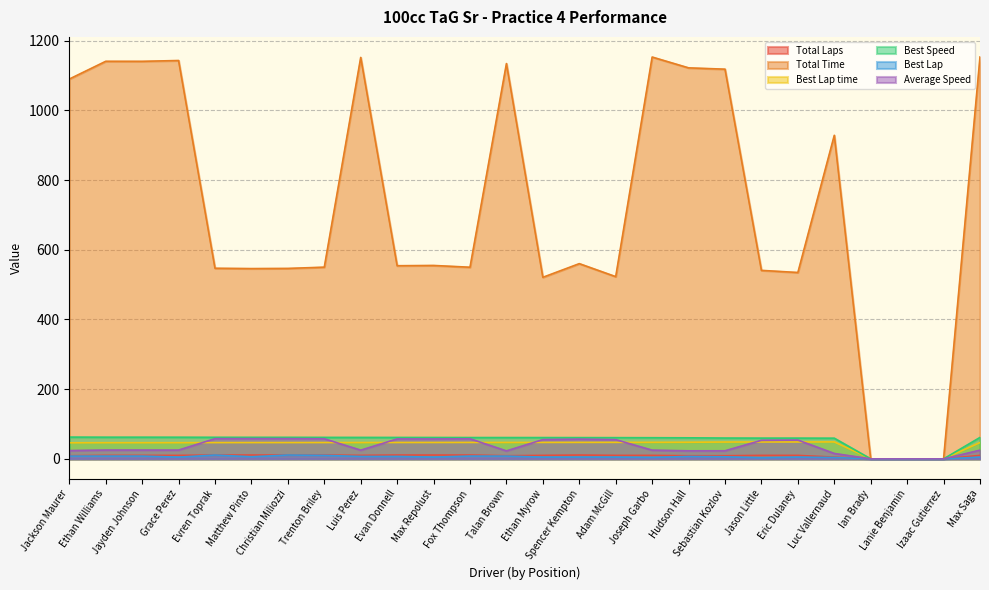

List the series in order of their peak value, highest first.

Total Time, Best Speed, Average Speed, Best Lap time, Total Laps, Best Lap